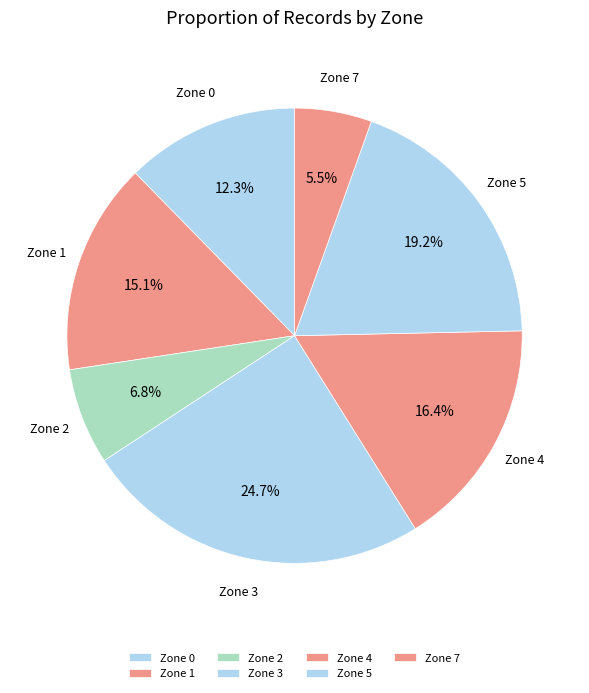

How many segments does this pie chart have?

7